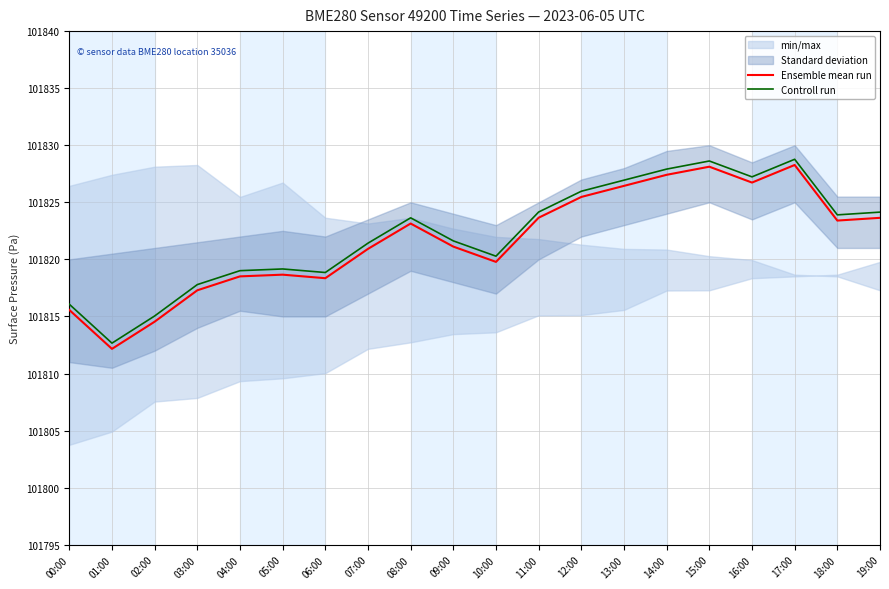

Which category has the lowest value across all series?

01:00